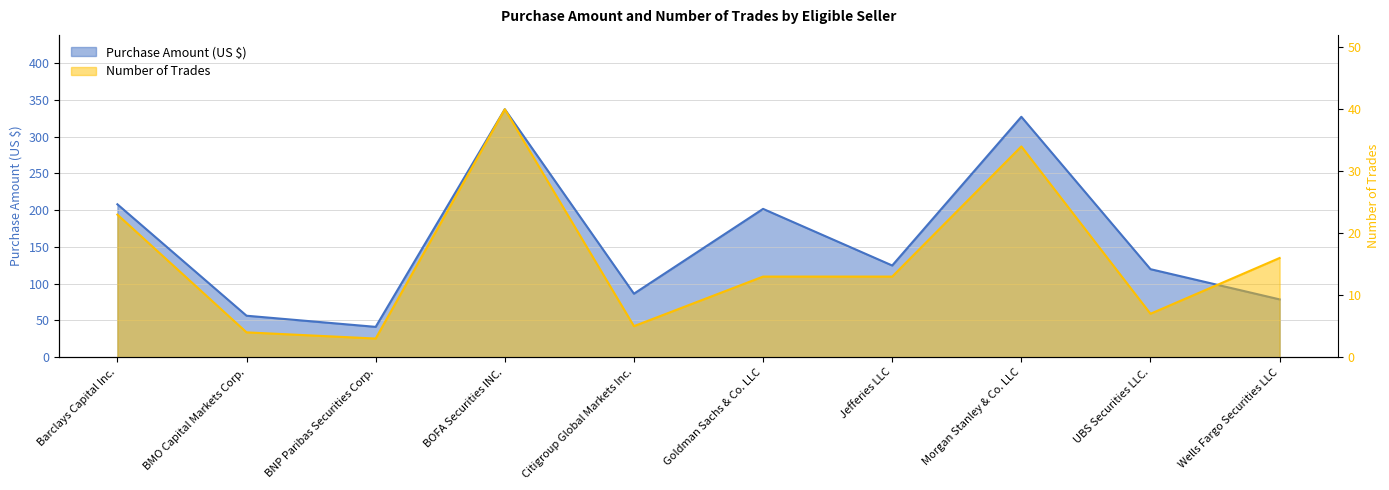

Between UBS Securities LLC. and Citigroup Global Markets Inc., which is larger?

UBS Securities LLC.